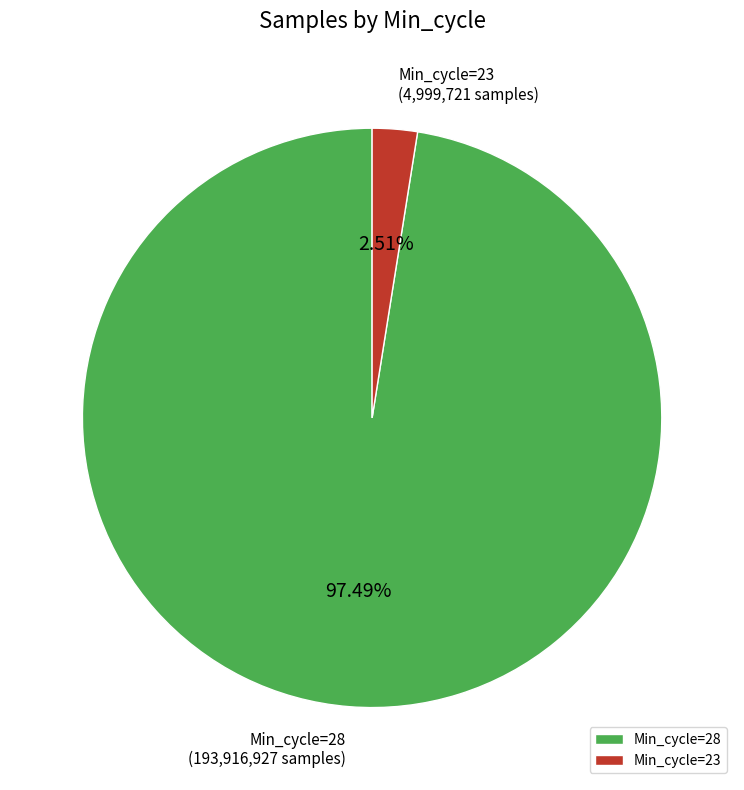

What is the majority slice?

Min_cycle=28